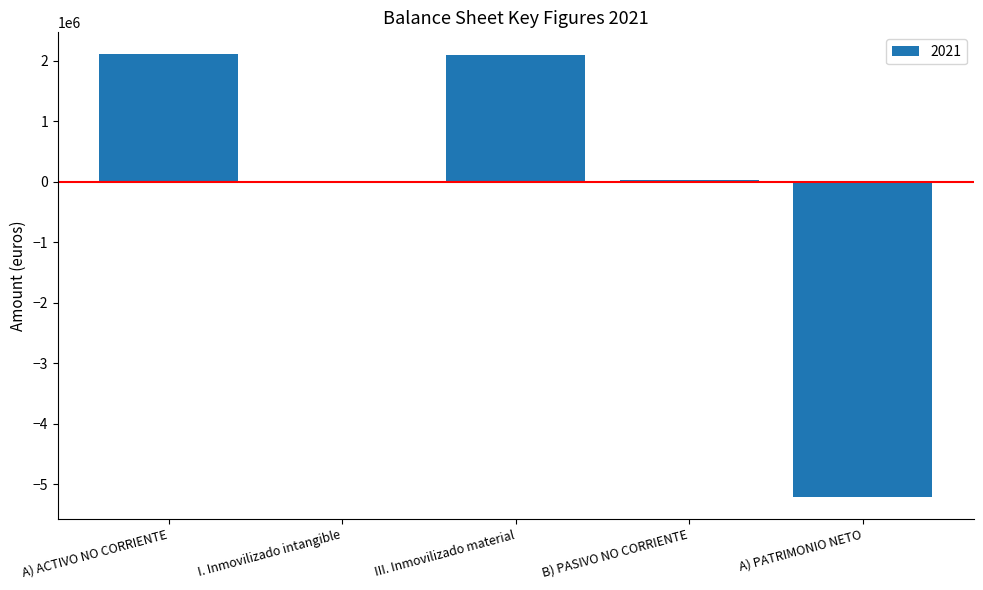

Read the value at A) ACTIVO NO CORRIENTE.

2104557.6